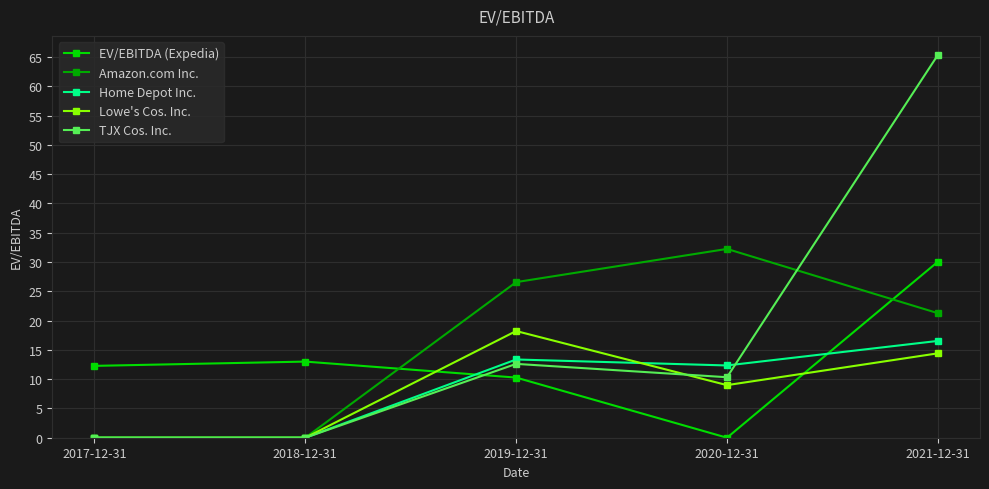

The EV/EBITDA (Expedia) series shows 6.6 at 2018-12-31. True or false?

False